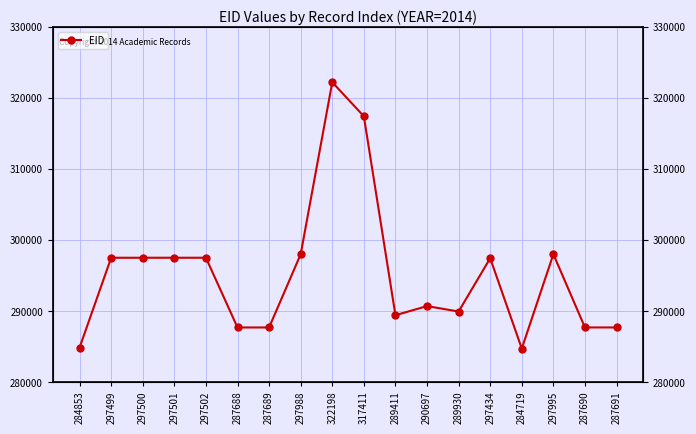

Is it true that the value at 297988 is 129395?

False